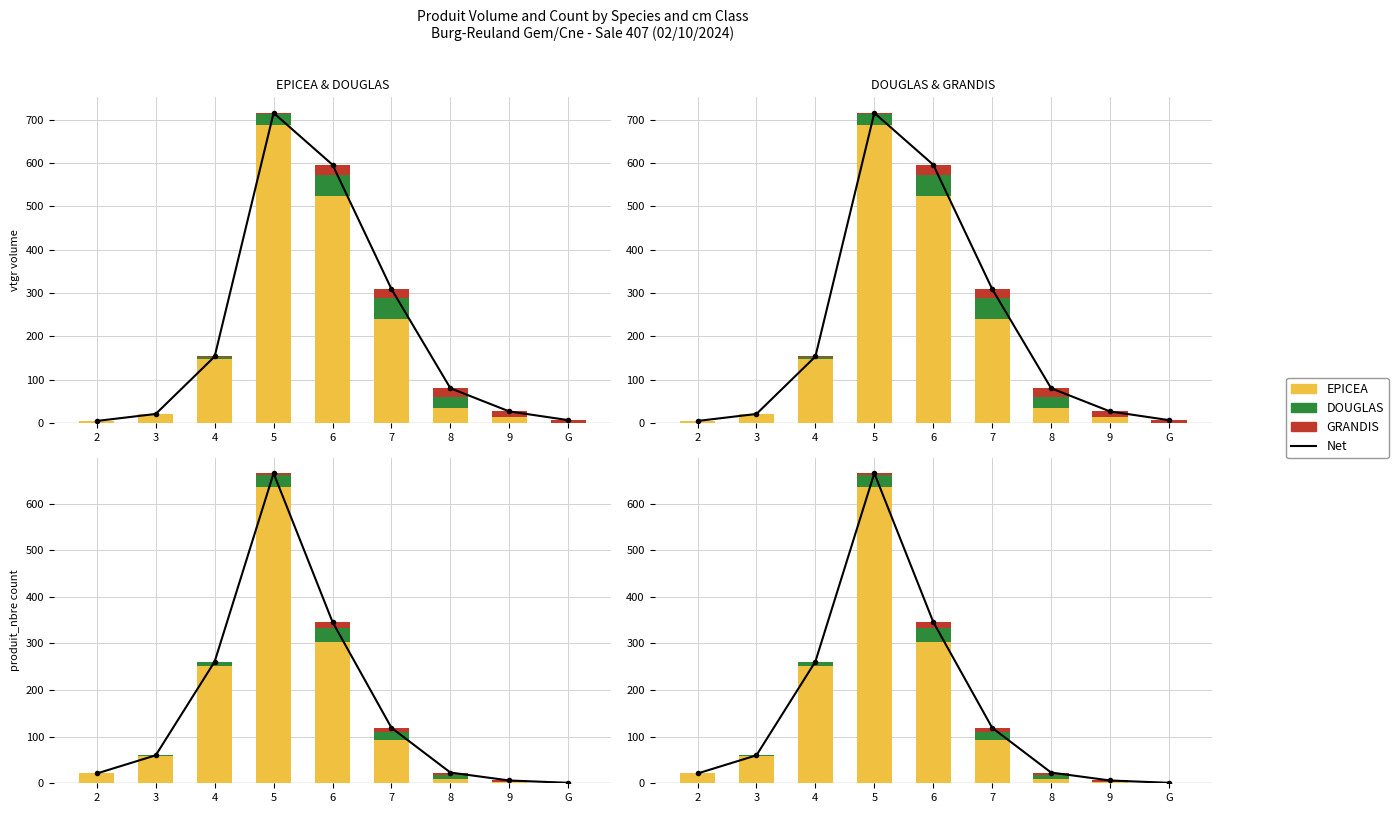

What is the highest value of the Net series?

665